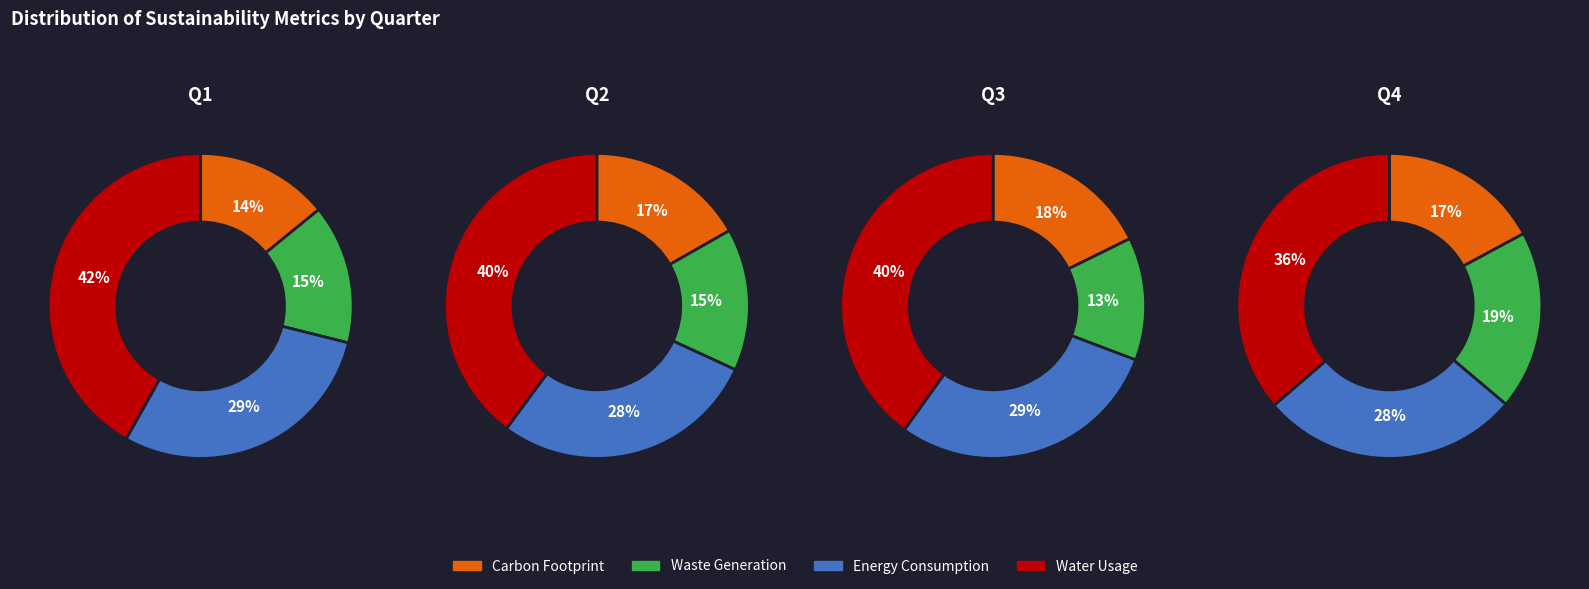

Which has a higher value, 0 or 3?

3